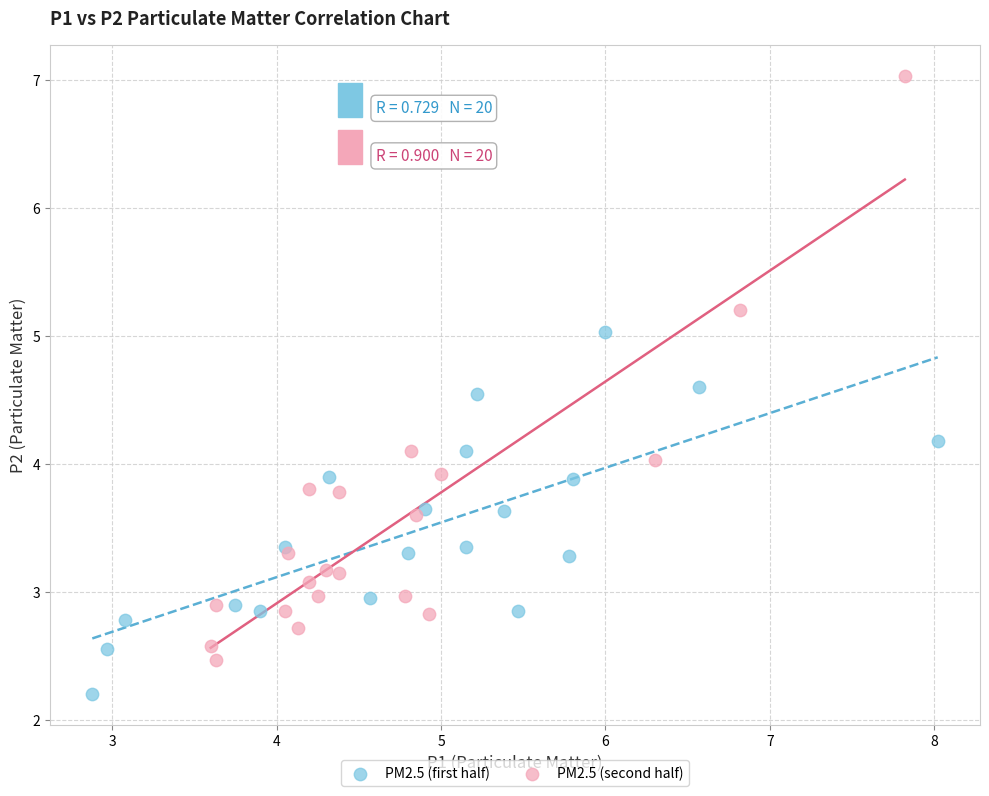

Which series contains the lowest Y value?

PM2.5 (first half)